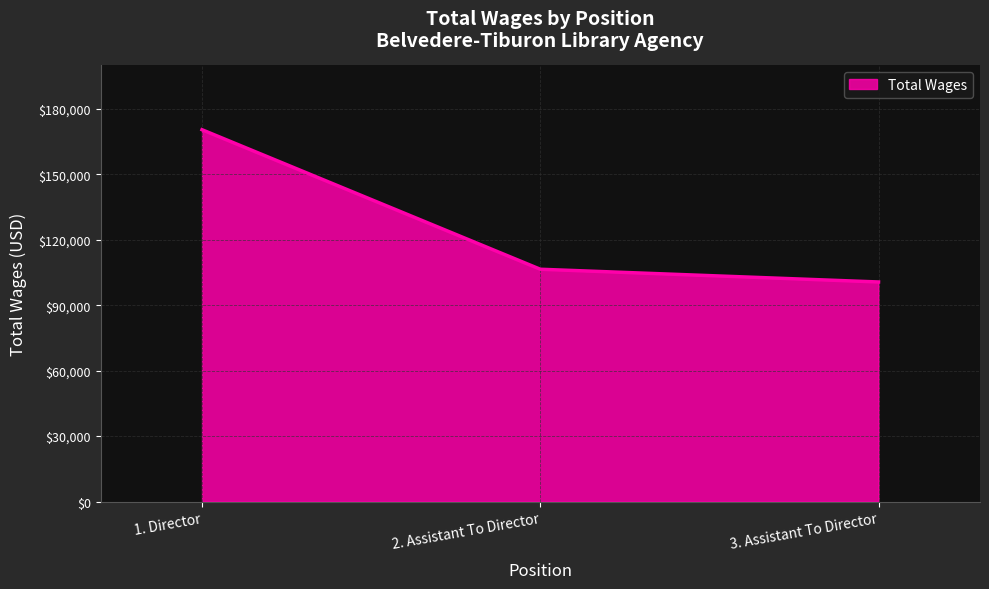

Reading left to right, list all the values displayed in this chart.

170515	106528	100688